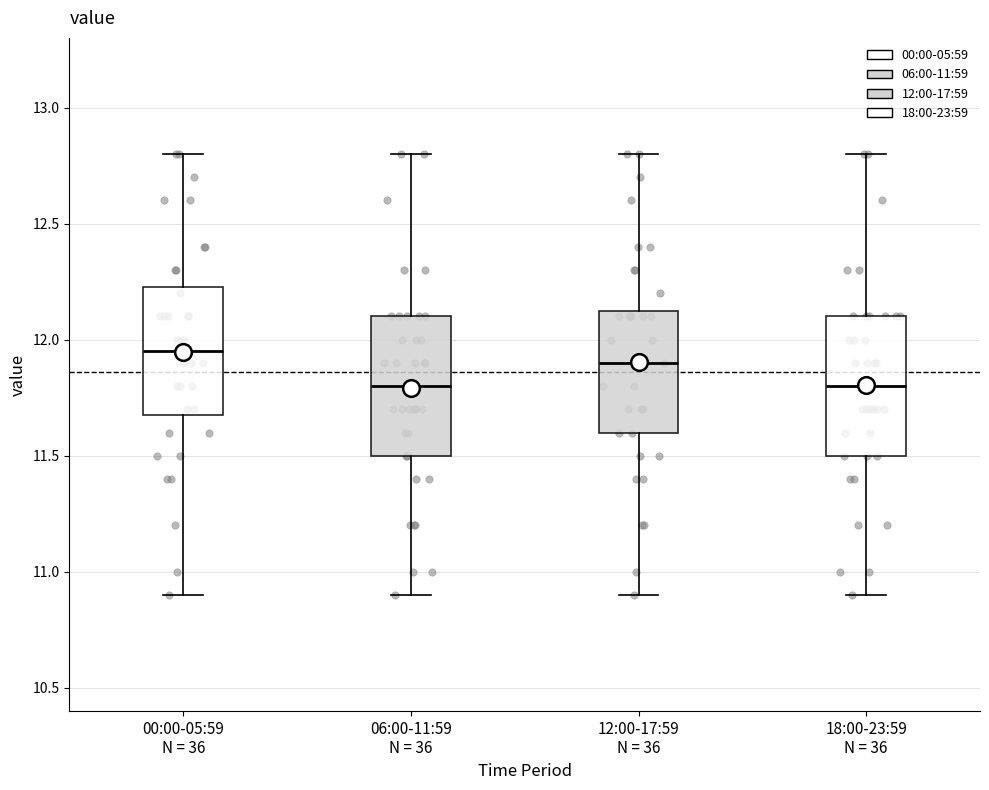

Reading left to right, transcribe this box plot: for each box, give where its median line is, the range the box spans, and where its two whiskers end, as read against the y-axis. The values are not printed on the chart, so give them approximately, as read against the axis.

00:00-05:59 N = 36: median 11.95, box 11.70 to 12.25, whiskers 10.90 to 12.80
06:00-11:59 N = 36: median 11.80, box 11.50 to 12.10, whiskers 10.90 to 12.80
12:00-17:59 N = 36: median 11.90, box 11.60 to 12.15, whiskers 10.90 to 12.80
18:00-23:59 N = 36: median 11.80, box 11.50 to 12.10, whiskers 10.90 to 12.80